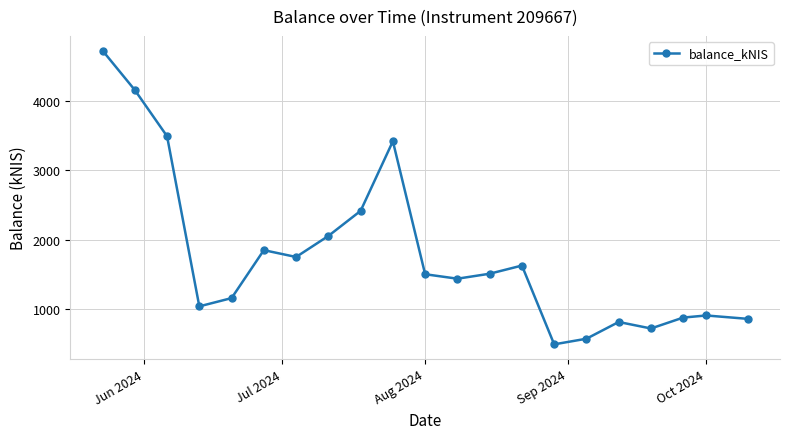

What is the difference between the maximum and minimum values?

4245.2